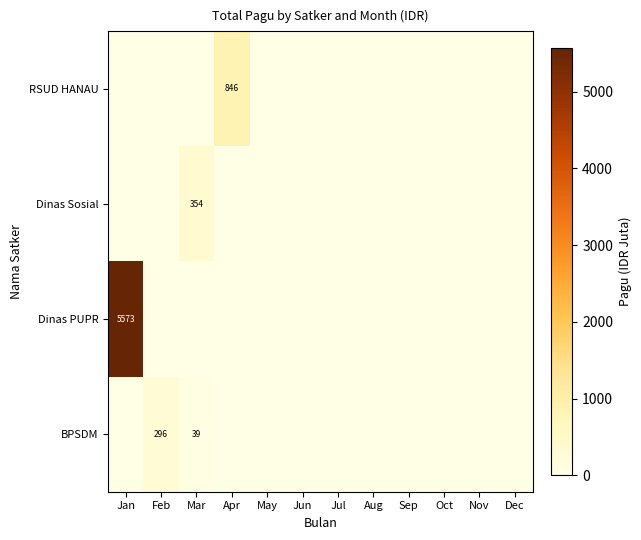

The value of Dinas PUPR at Jan is 5573. True or false?

True